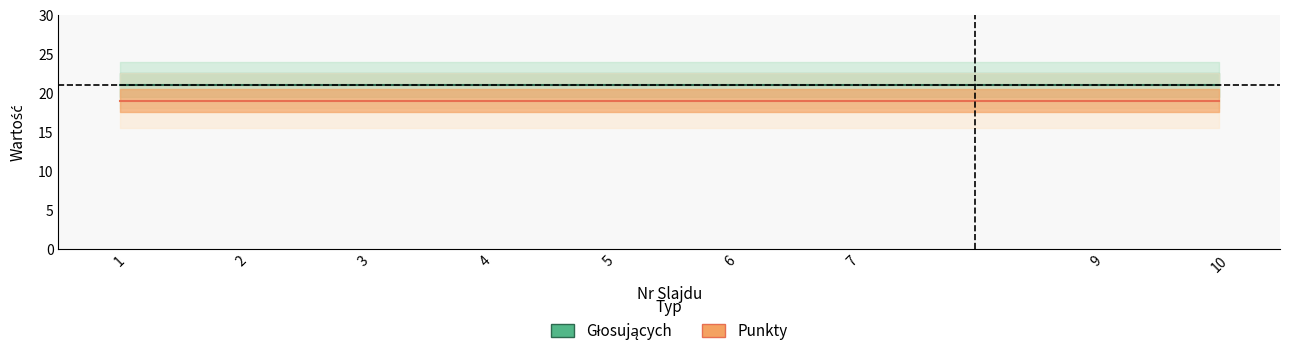

Count the number of categories in the chart.

9